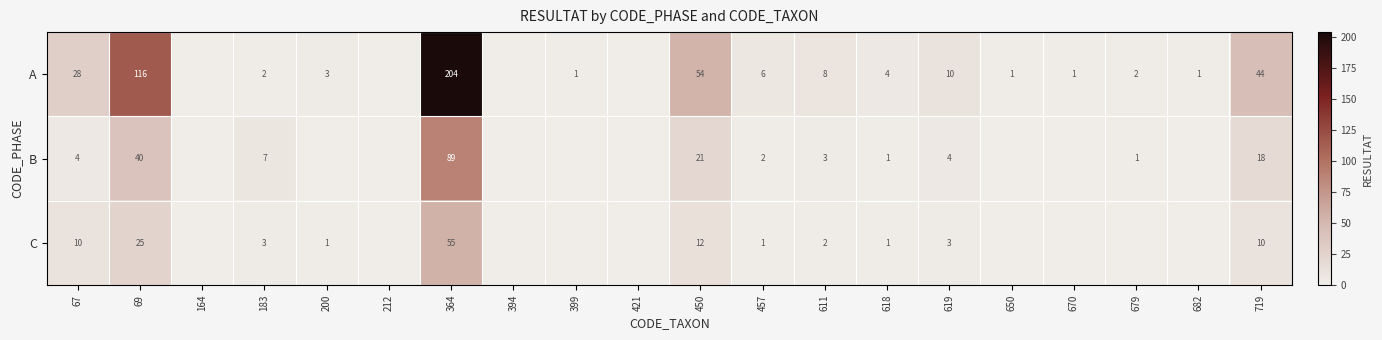

Rank the series at 619 from highest to lowest value.

A, B, C